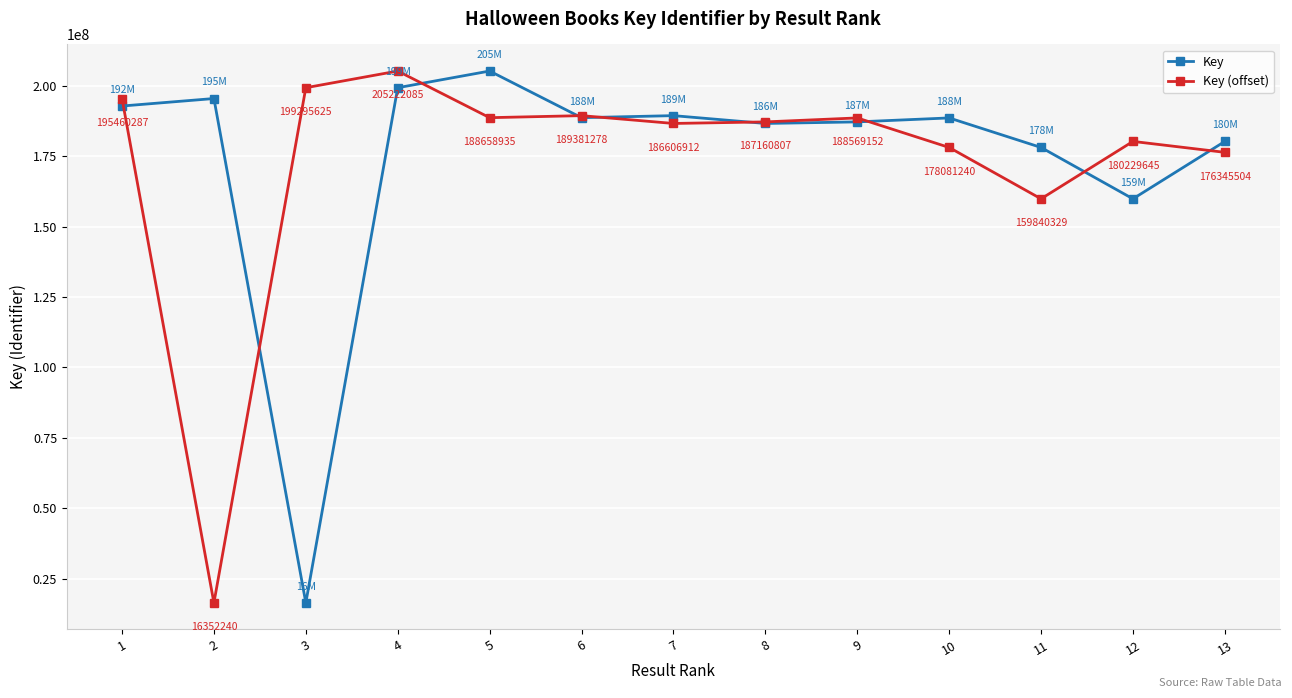

The value of Key at 12 is 76236220. True or false?

False